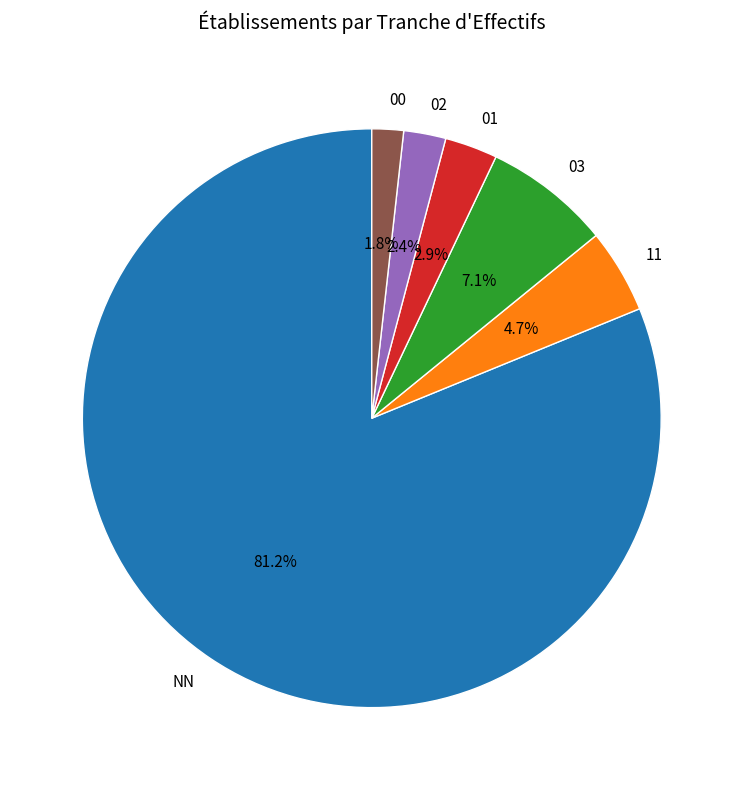

What is the ratio of the value at 02 to the value at 03?

0.3